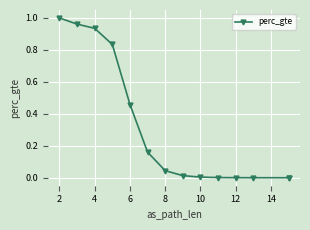

The value at 8 is 0.1. True or false?

False